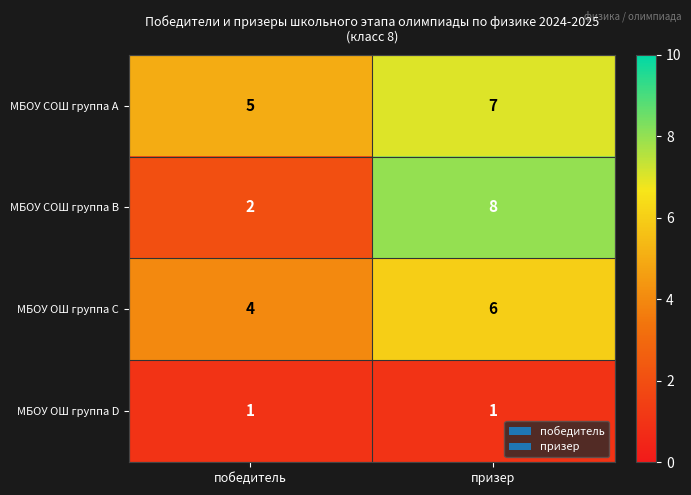

At how many categories does at least one series exceed 2?

2